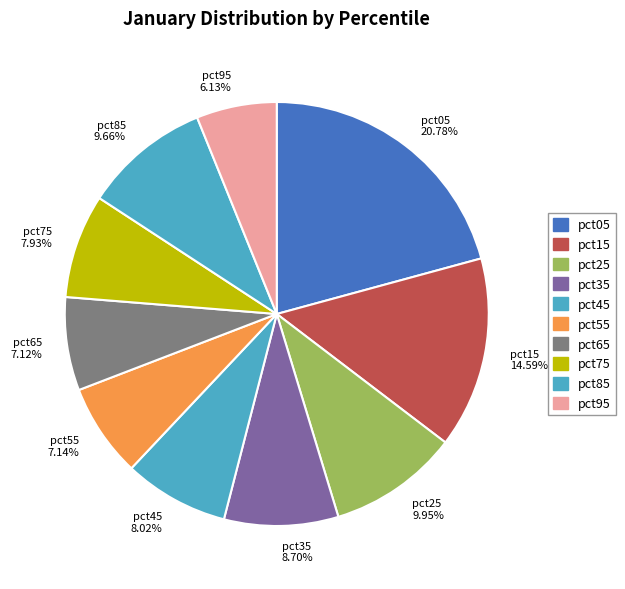

Which slice is the largest?

pct05